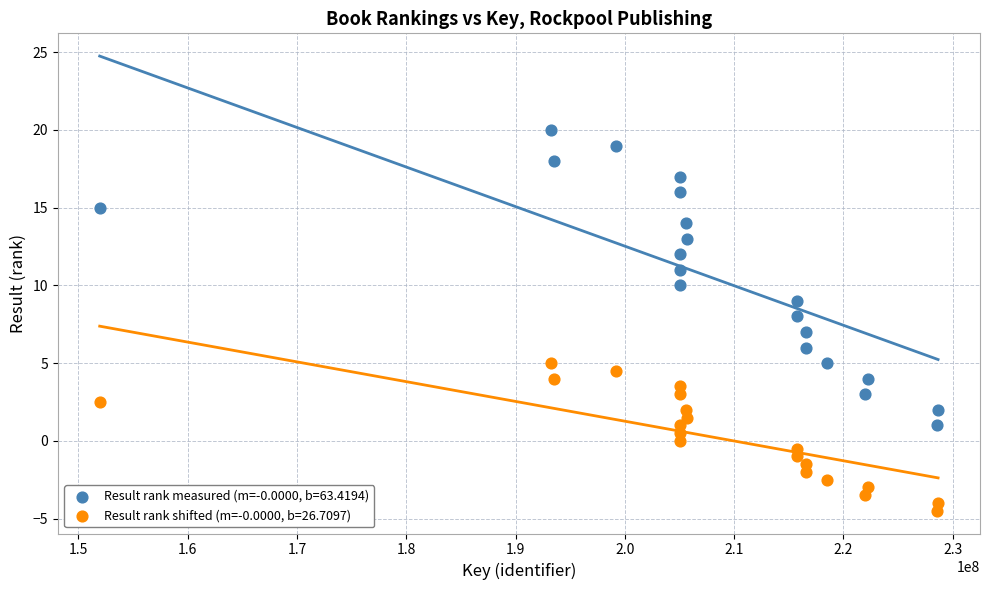

Which series has the largest Y range (max minus min)?

Result rank measured (m=-0.0000, b=63.4194)